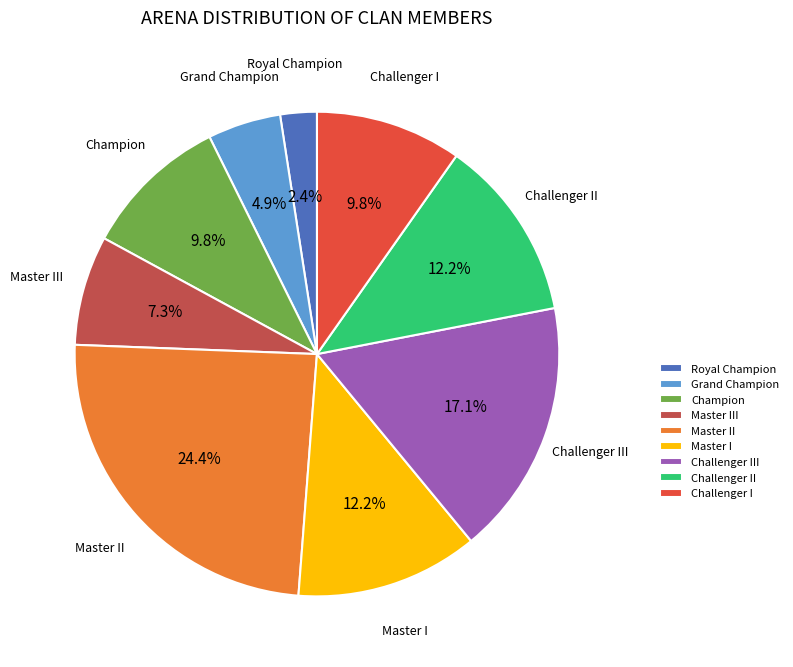

Is there any slice that represents more than half of the pie?

No